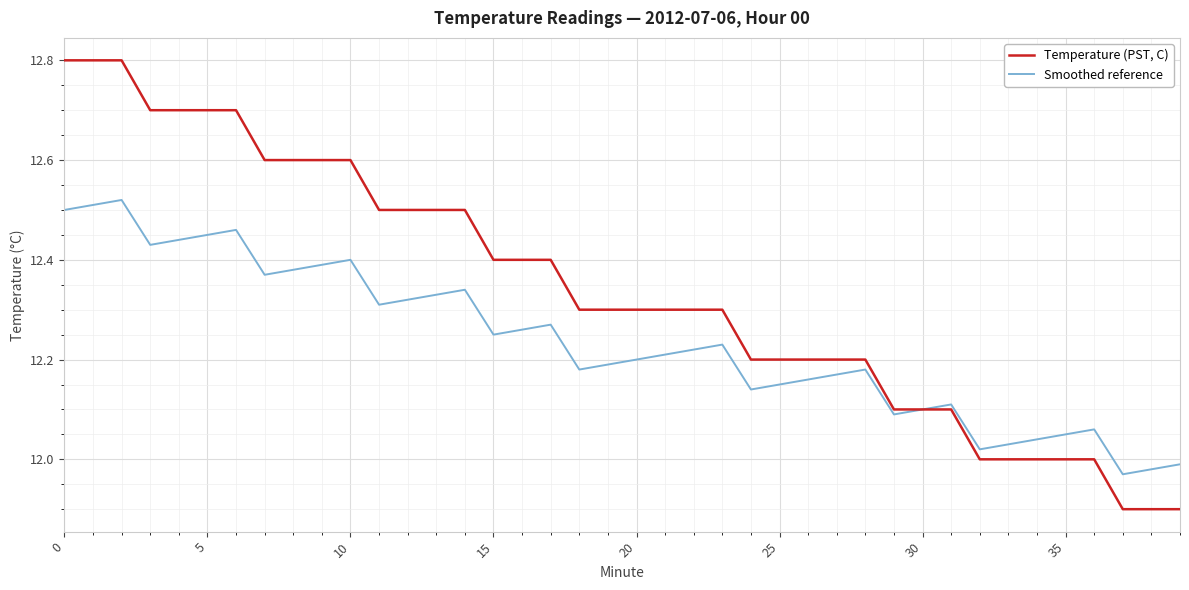

Which series has the largest total across all categories?

Temperature (PST, C)